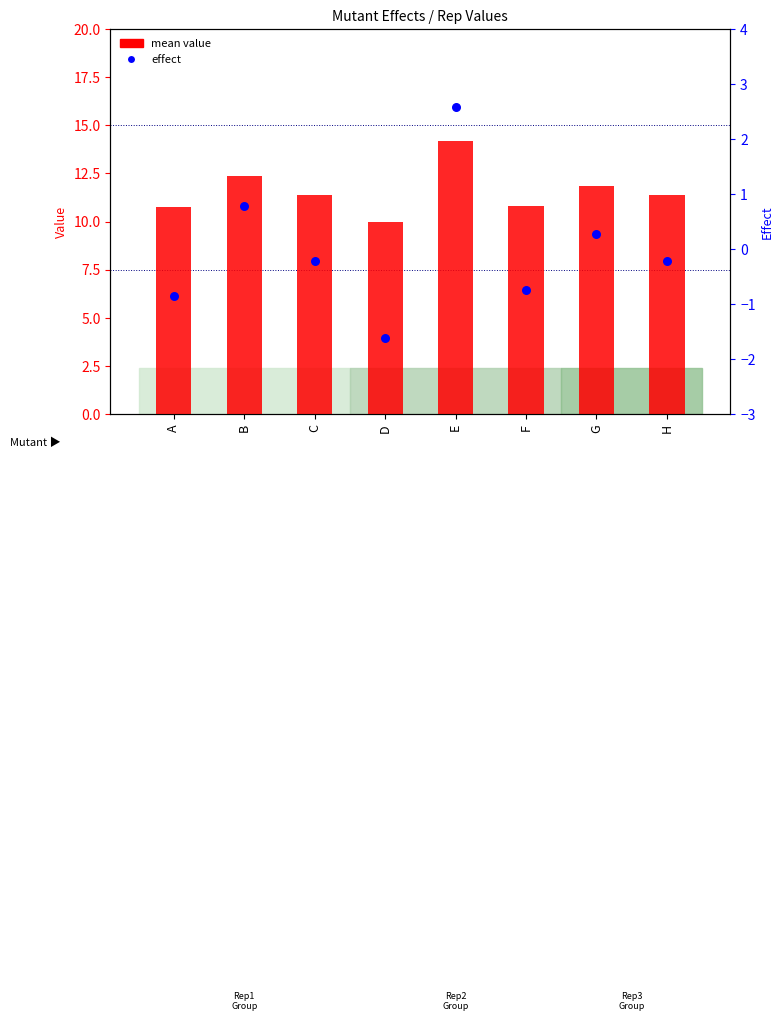

Which has a higher value, E or B?

E